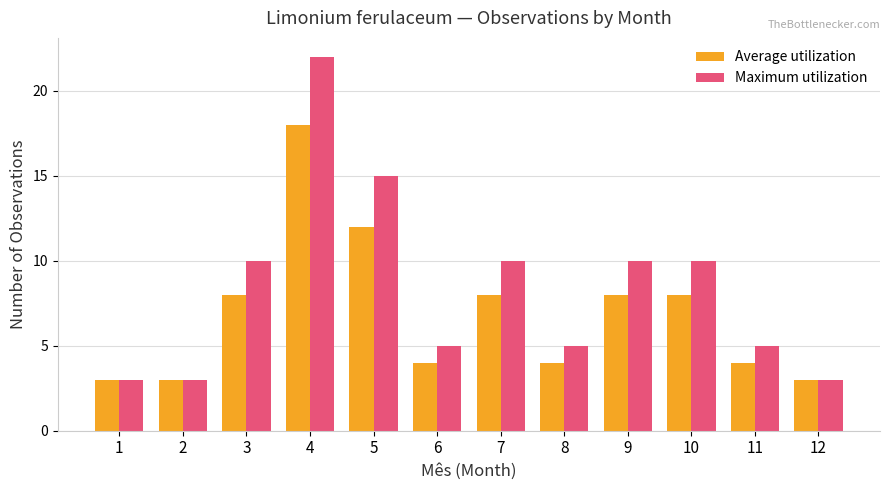

What is the minimum value for Average utilization?

3